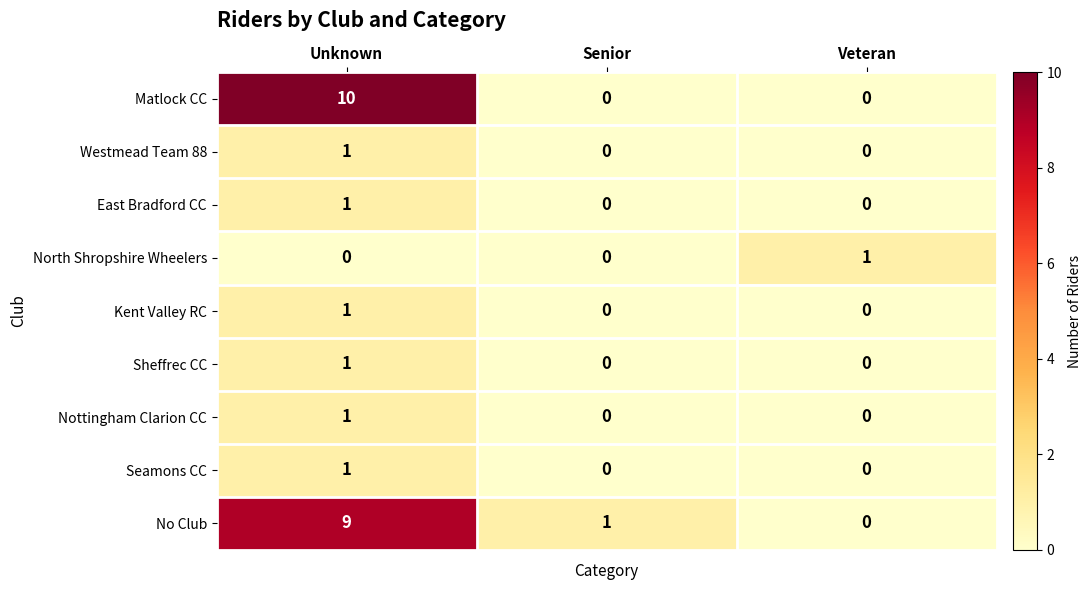

The Kent Valley RC series shows 0 at Veteran. True or false?

True